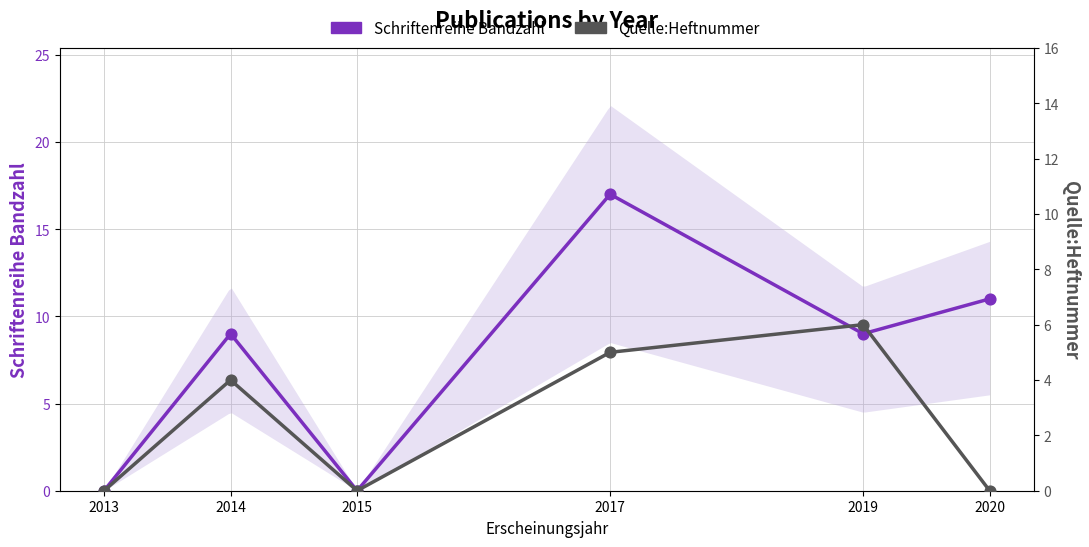

At which category is the sum across all series the highest?

2017